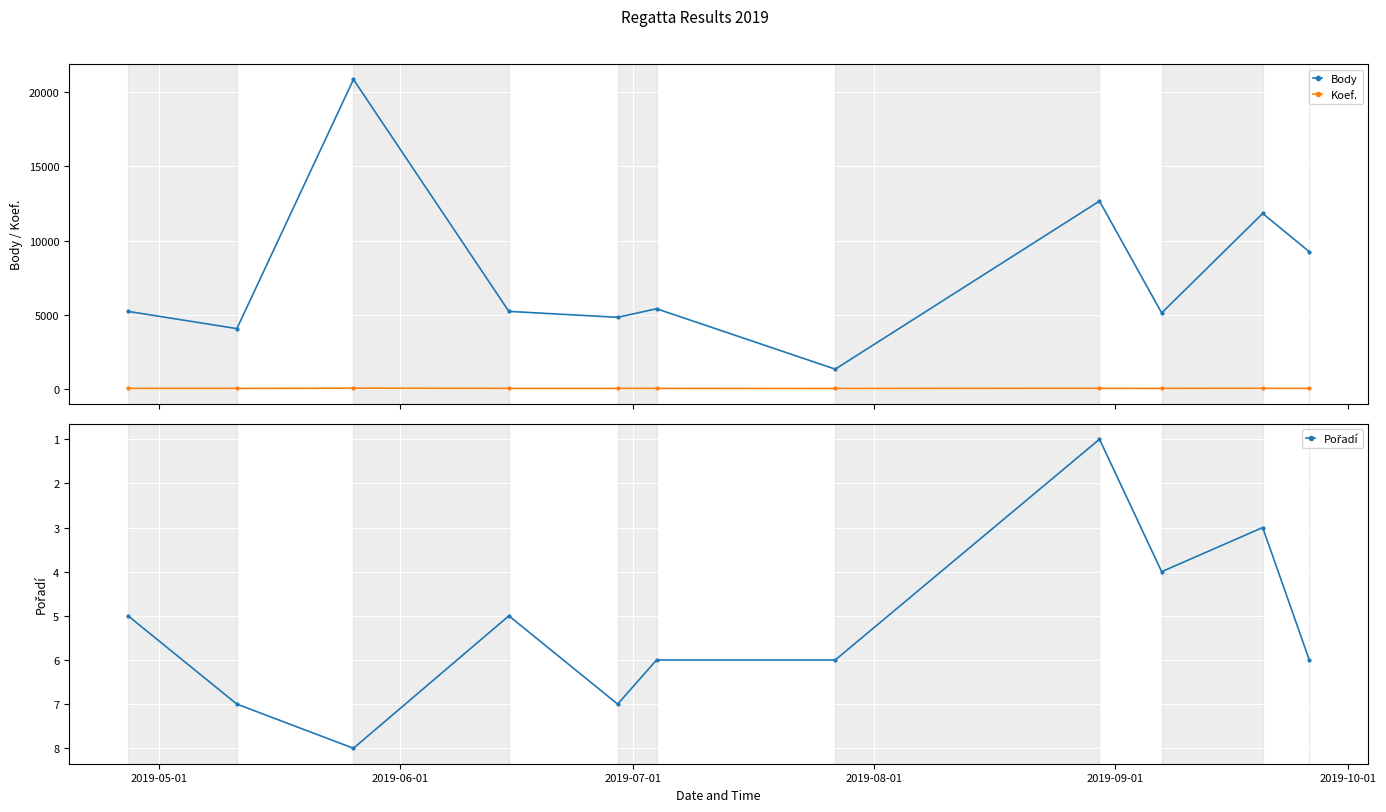

What is the difference between the maximum and second lowest values in the Body series?

16833